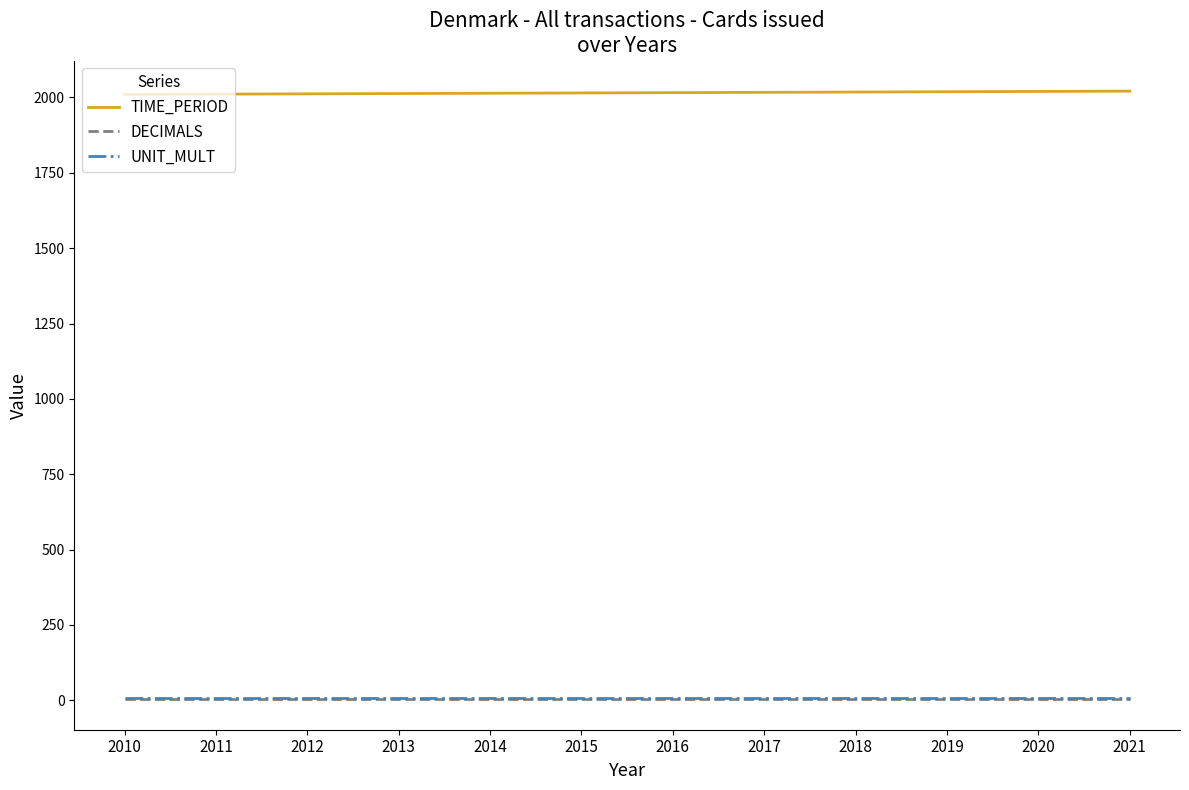

Which series has the largest total across all categories?

TIME_PERIOD